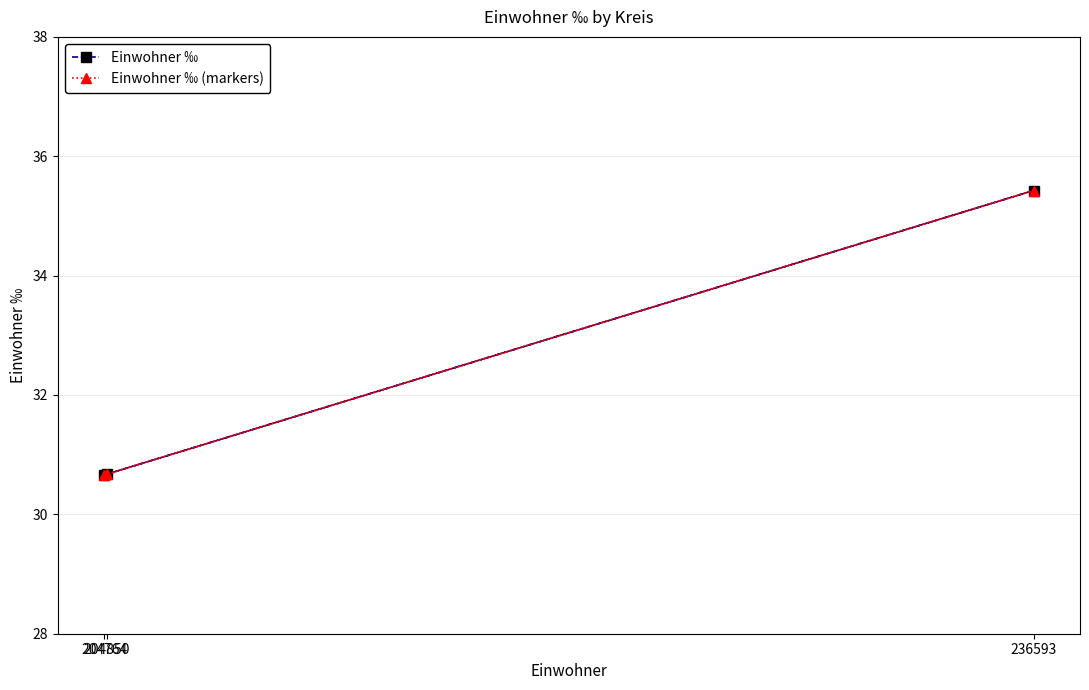

What is the sum of the Einwohner ‰ values at 204850 and 204764?

61.3